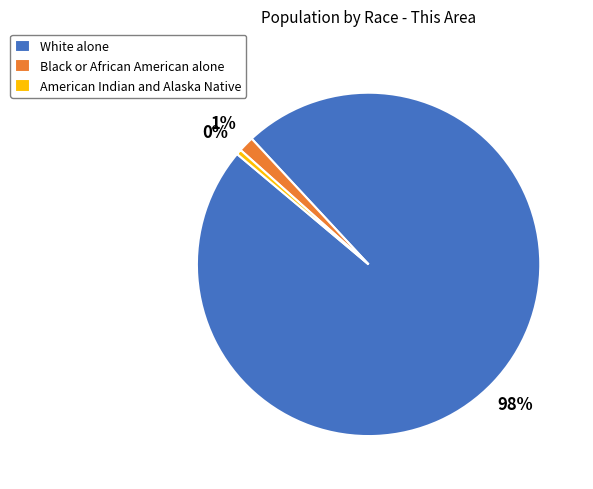

True or false: Black or African American alone accounts for 1% of the total.

True